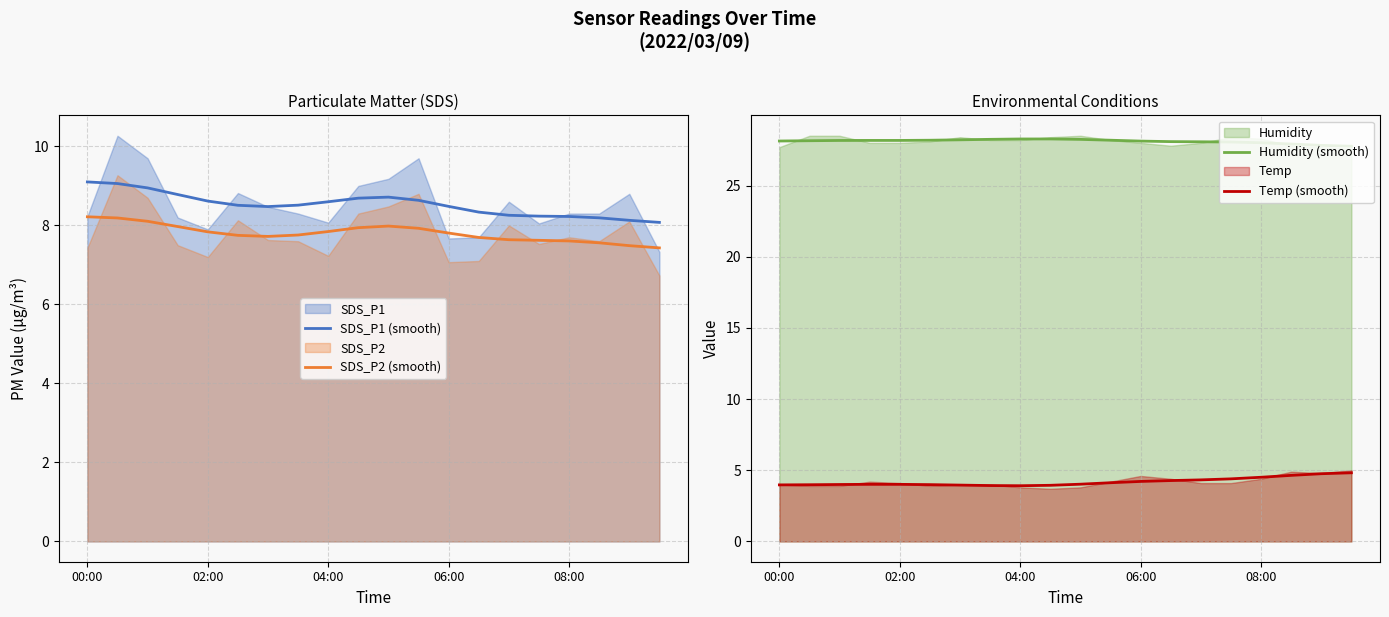

Which series has the largest total across all categories?

Humidity (smooth)